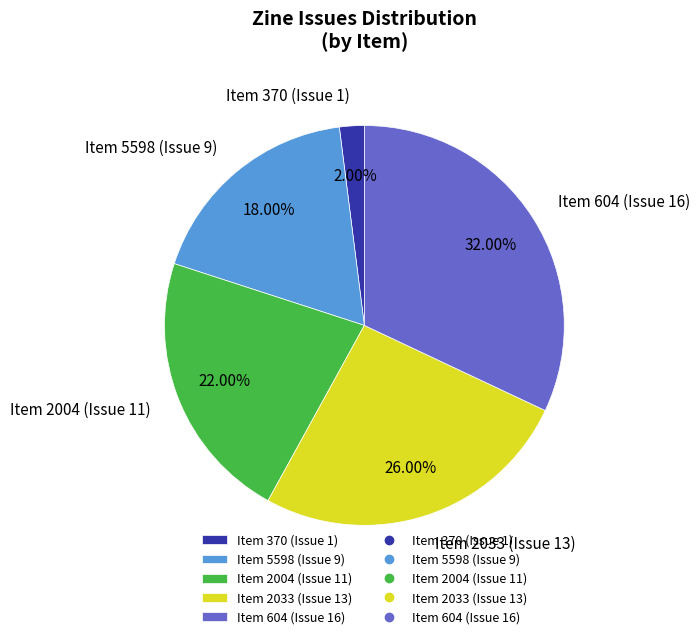

Is Item 2004 (Issue 11) the majority of the pie?

No